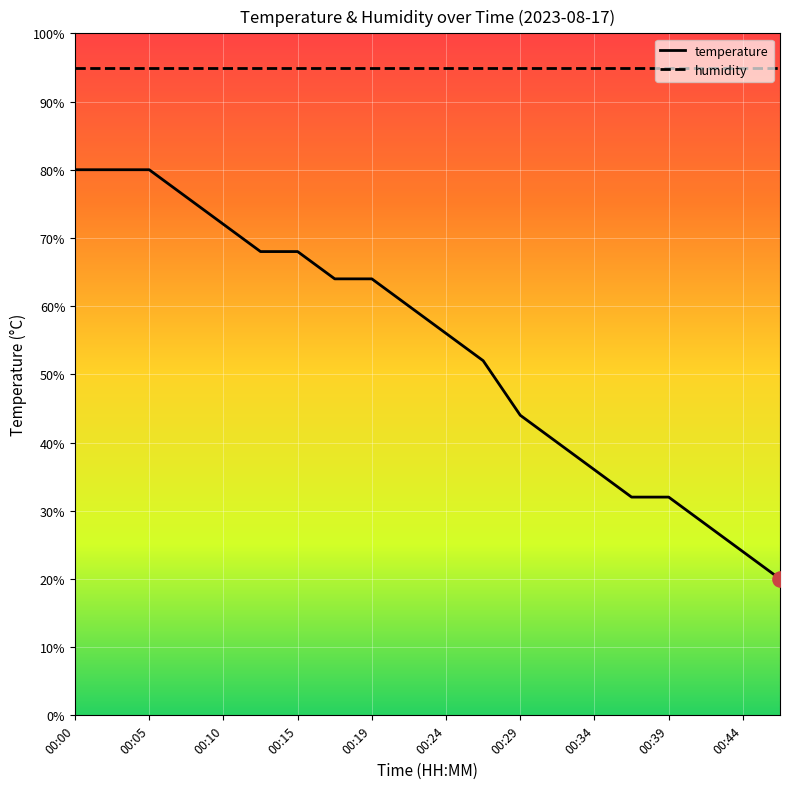

True or false: humidity and temperature cross at least once.

False